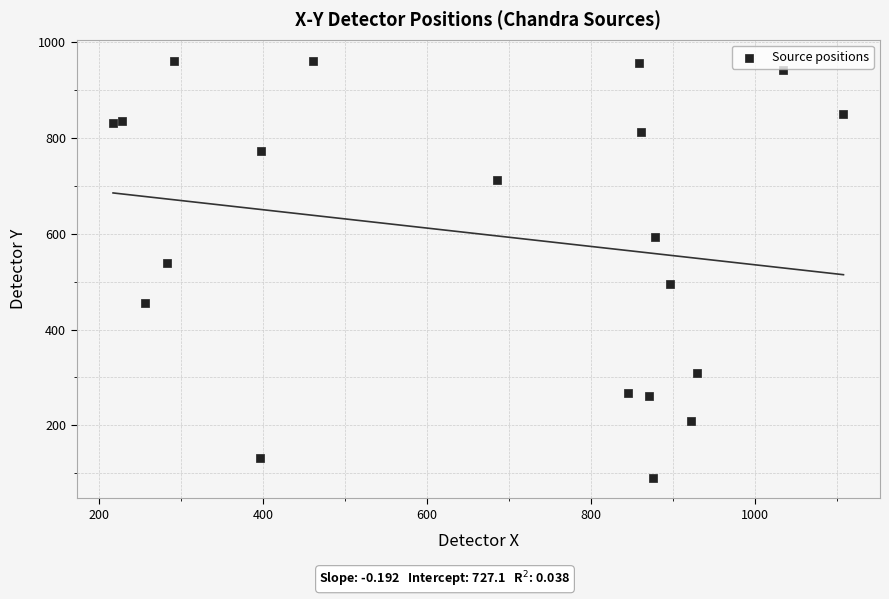

What Y value in the scatter plot is closest to 526?

539.9